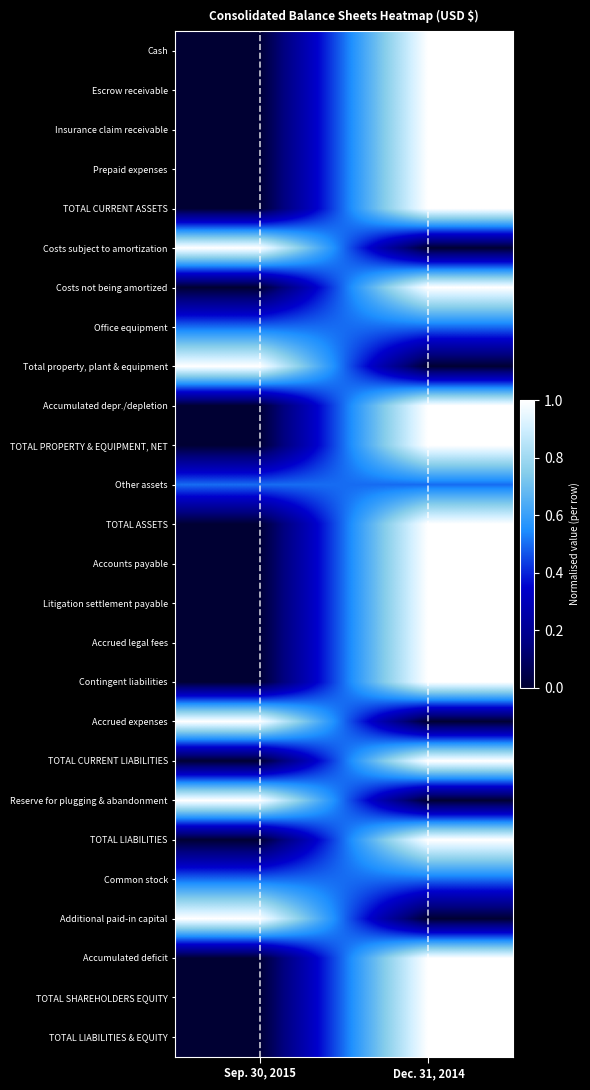

At Sep. 30, 2015, list the series in order from smallest to largest.

Cash, Escrow receivable, Insurance claim receivable, Prepaid expenses, TOTAL CURRENT ASSETS, Costs not being amortized, Accumulated depr./depletion, TOTAL PROPERTY & EQUIPMENT, NET, TOTAL ASSETS, Accounts payable, Litigation settlement payable, Accrued legal fees, Contingent liabilities, TOTAL CURRENT LIABILITIES, TOTAL LIABILITIES, Accumulated deficit, TOTAL SHAREHOLDERS EQUITY, TOTAL LIABILITIES & EQUITY, Office equipment, Other assets, Common stock, Costs subject to amortization, Total property, plant & equipment, Accrued expenses, Reserve for plugging & abandonment, Additional paid-in capital